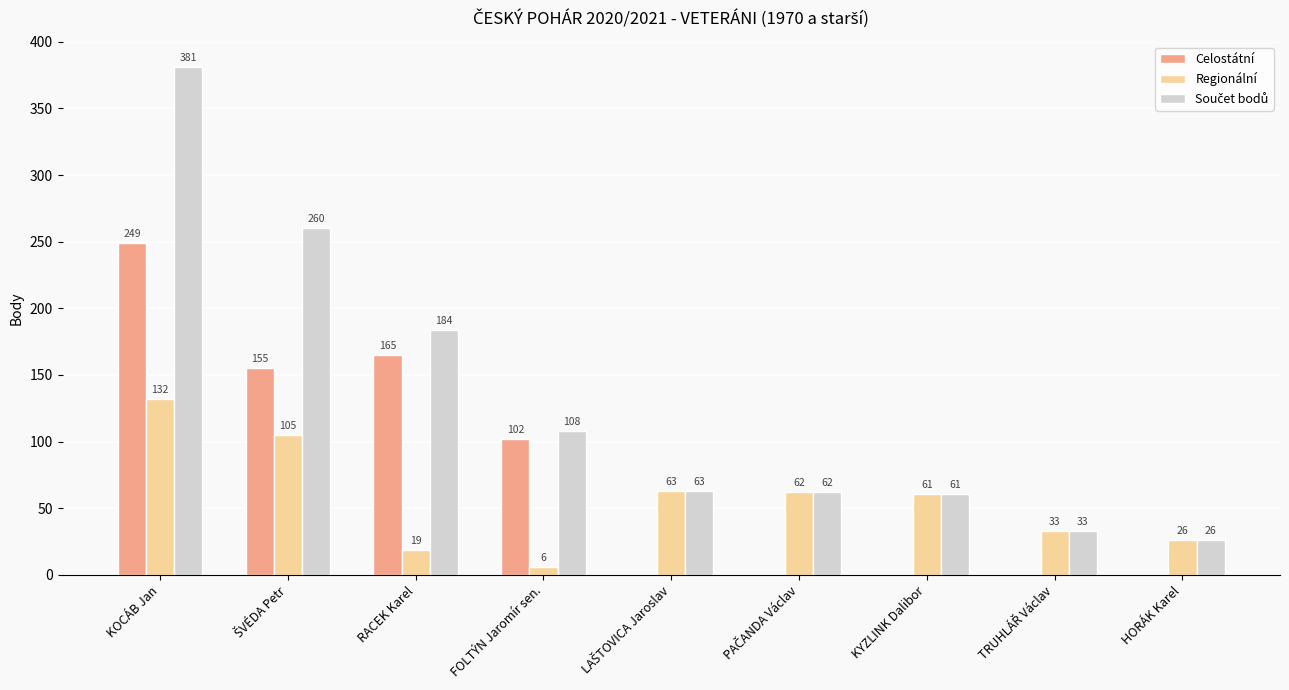

Count the number of categories in the chart.

9